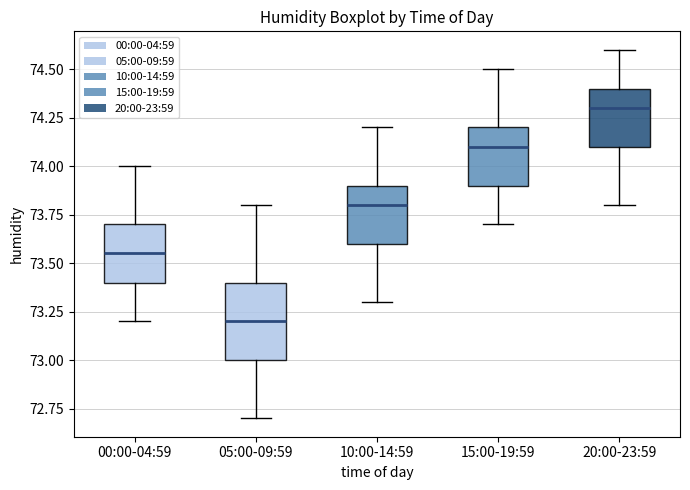

Reading left to right, transcribe this box plot: for each box, give where its median line is, the range the box spans, and where its two whiskers end, as read against the y-axis. The values are not printed on the chart, so give them approximately, as read against the axis.

00:00-04:59: median 73.55, box 73.40 to 73.70, whiskers 73.20 to 74.00
05:00-09:59: median 73.20, box 73.00 to 73.40, whiskers 72.70 to 73.80
10:00-14:59: median 73.80, box 73.60 to 73.90, whiskers 73.30 to 74.20
15:00-19:59: median 74.10, box 73.90 to 74.20, whiskers 73.70 to 74.50
20:00-23:59: median 74.30, box 74.10 to 74.40, whiskers 73.80 to 74.60